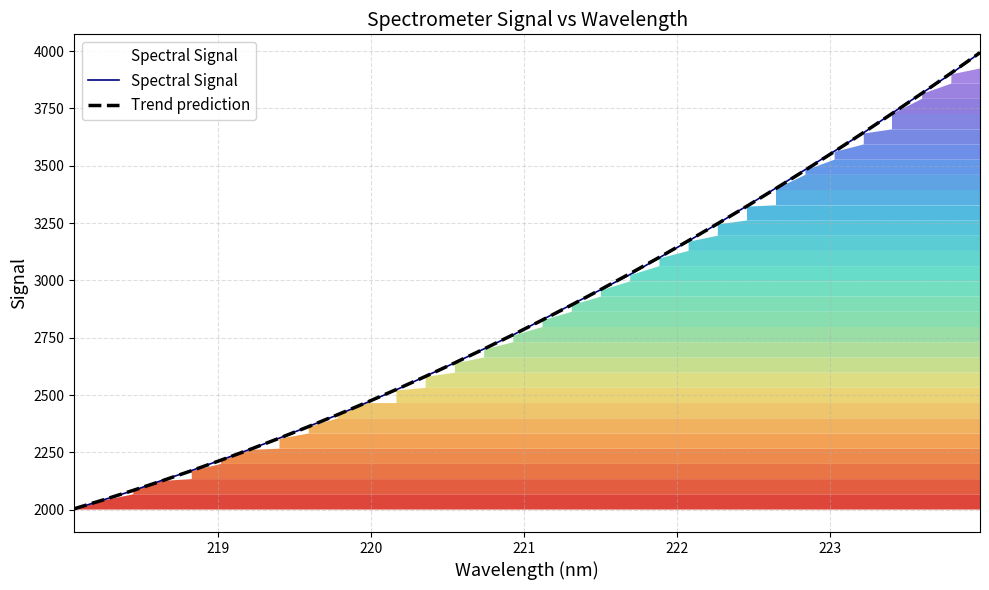

What is the lowest value of the Trend prediction series?

2004.7